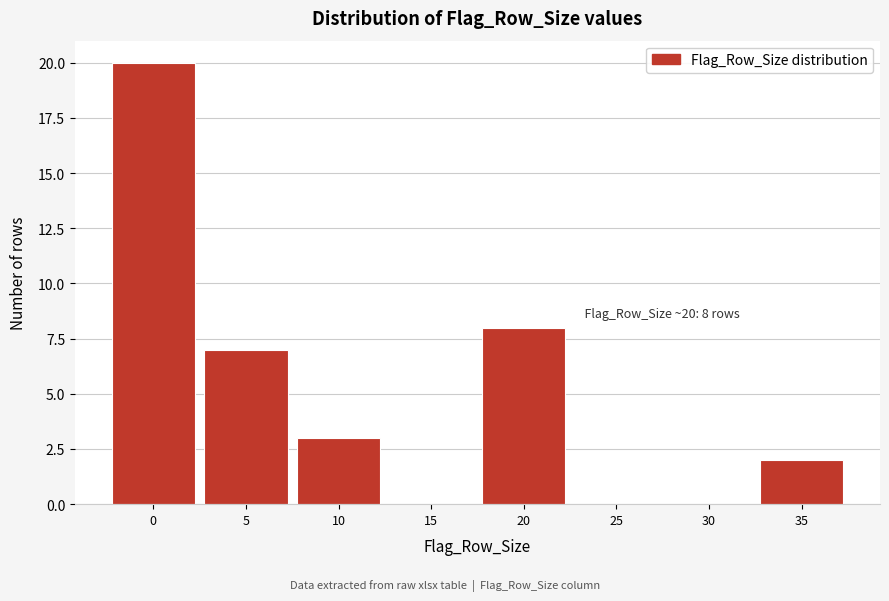

Reading left to right, list all the values displayed in this chart.

0=20	5=7	10=3	15=0	20=8	25=0	30=0	35=2